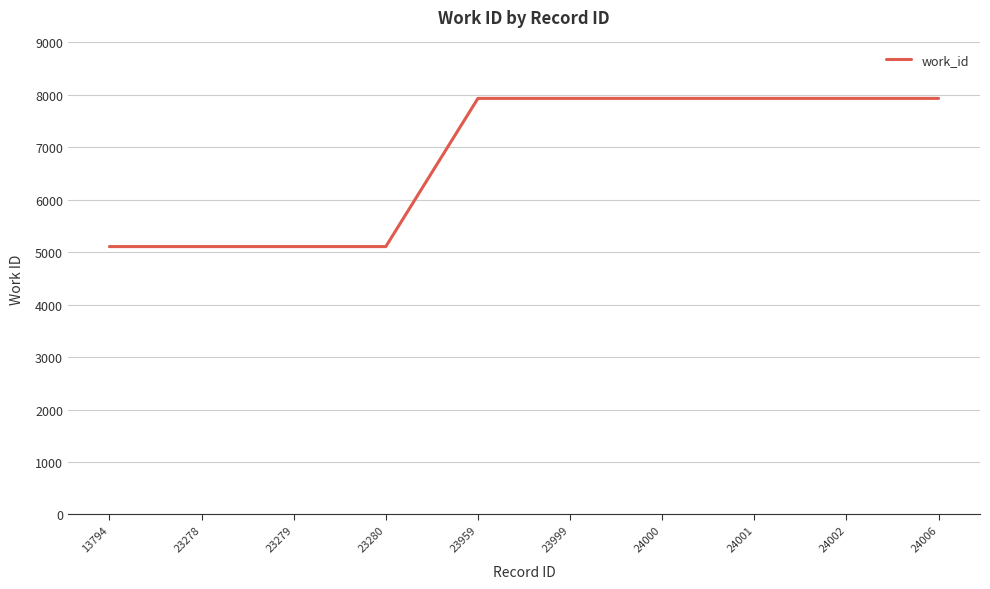

What is the difference between the maximum and minimum values?

2826